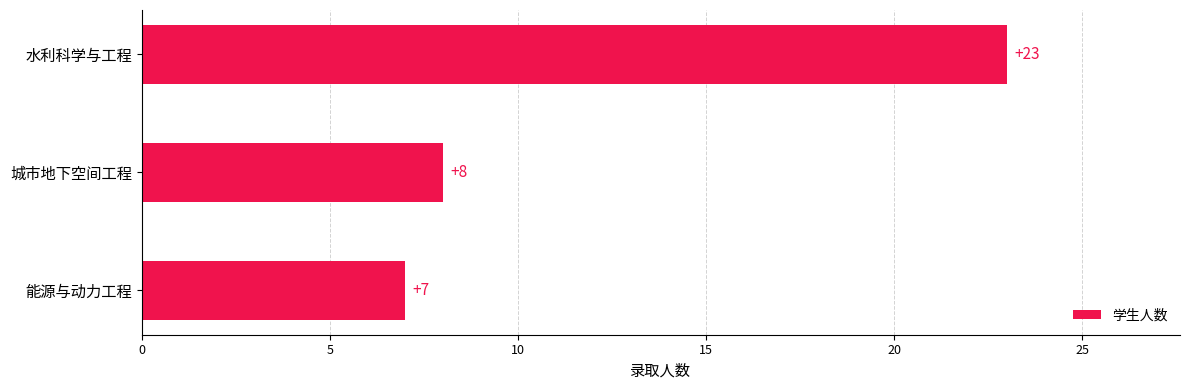

List the labels in order of value, smallest first.

能源与动力工程, 城市地下空间工程, 水利科学与工程